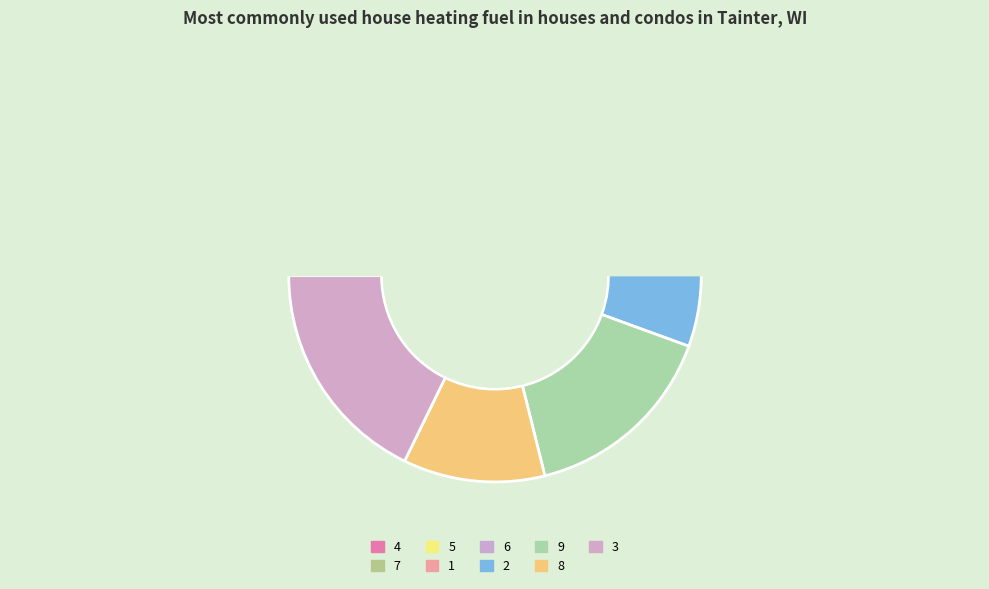

How many segments does this pie chart have?

9